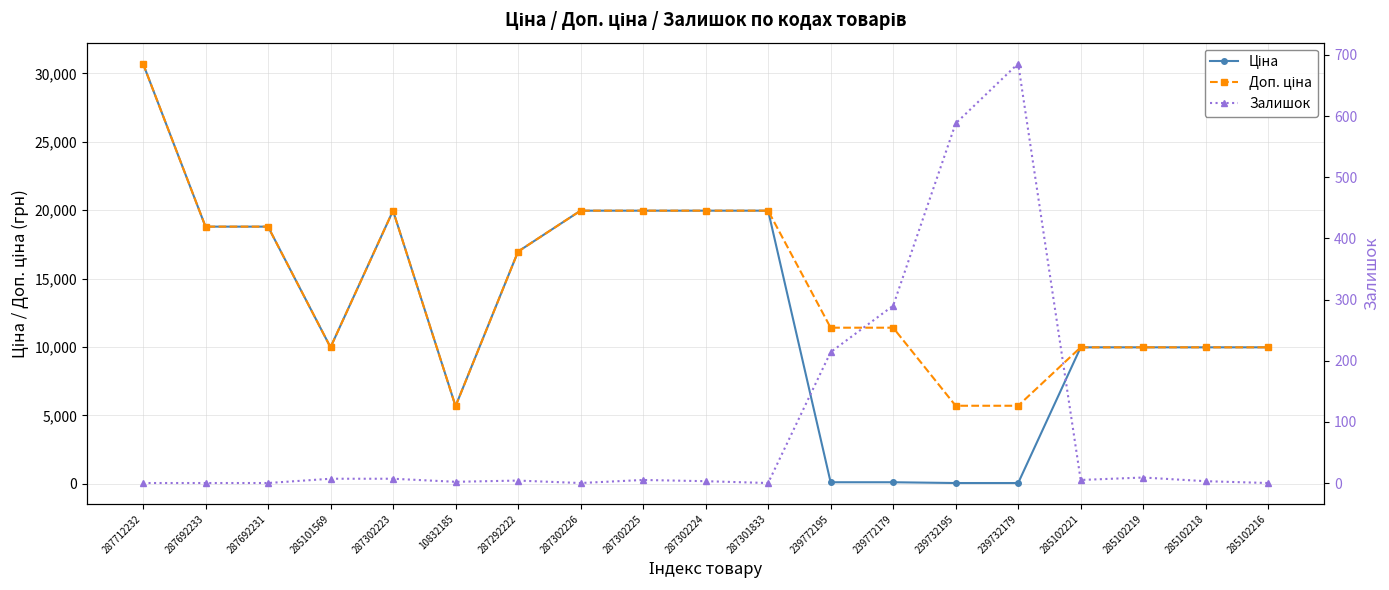

List the labels in order of Доп. ціна value, largest first.

287712232, 287302223, 287302226, 287302225, 287302224, 287301833, 287692233, 287692231, 287292222, 239772195, 239772179, 285101569, 285102221, 285102219, 285102218, 285102216, 239732195, 239732179, 10832185